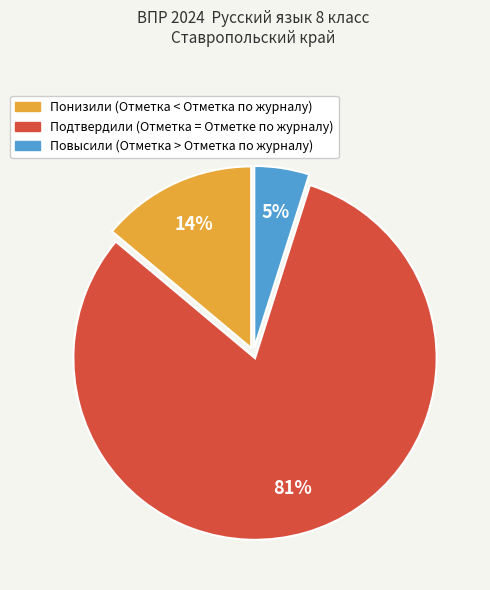

Is there a majority slice in this chart?

Yes